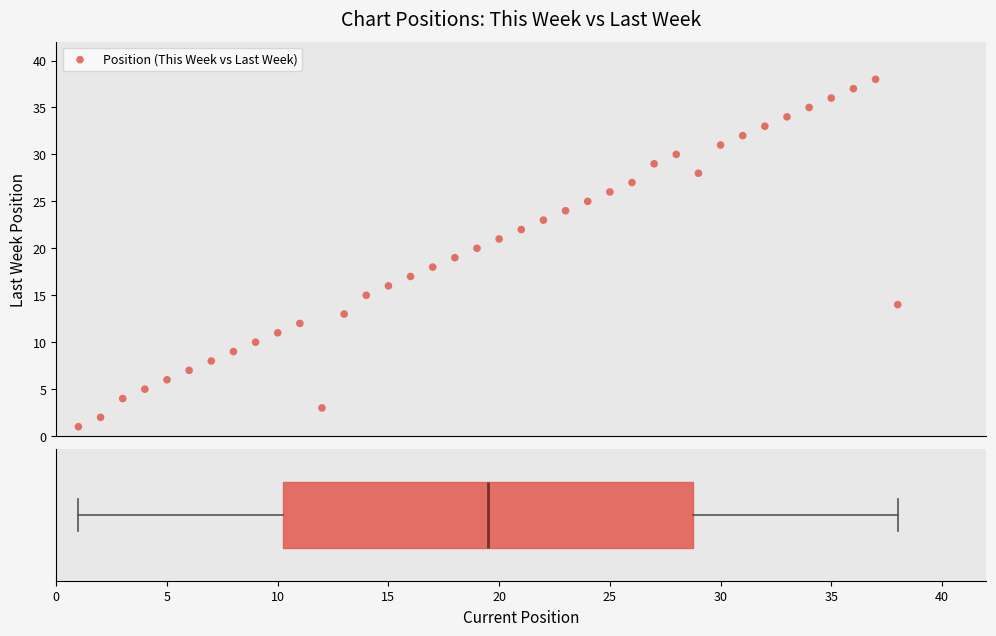

What is the range of X values (max minus min)?

37